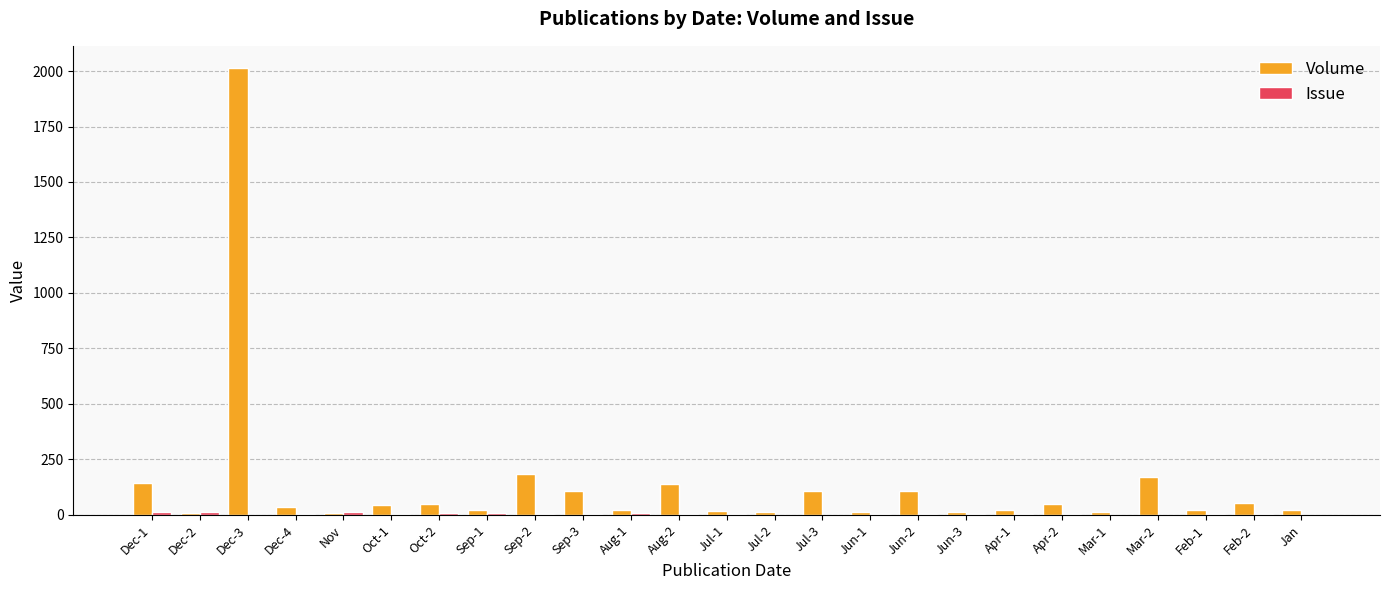

What is the spread (max minus min) of values at Jul-3?

108